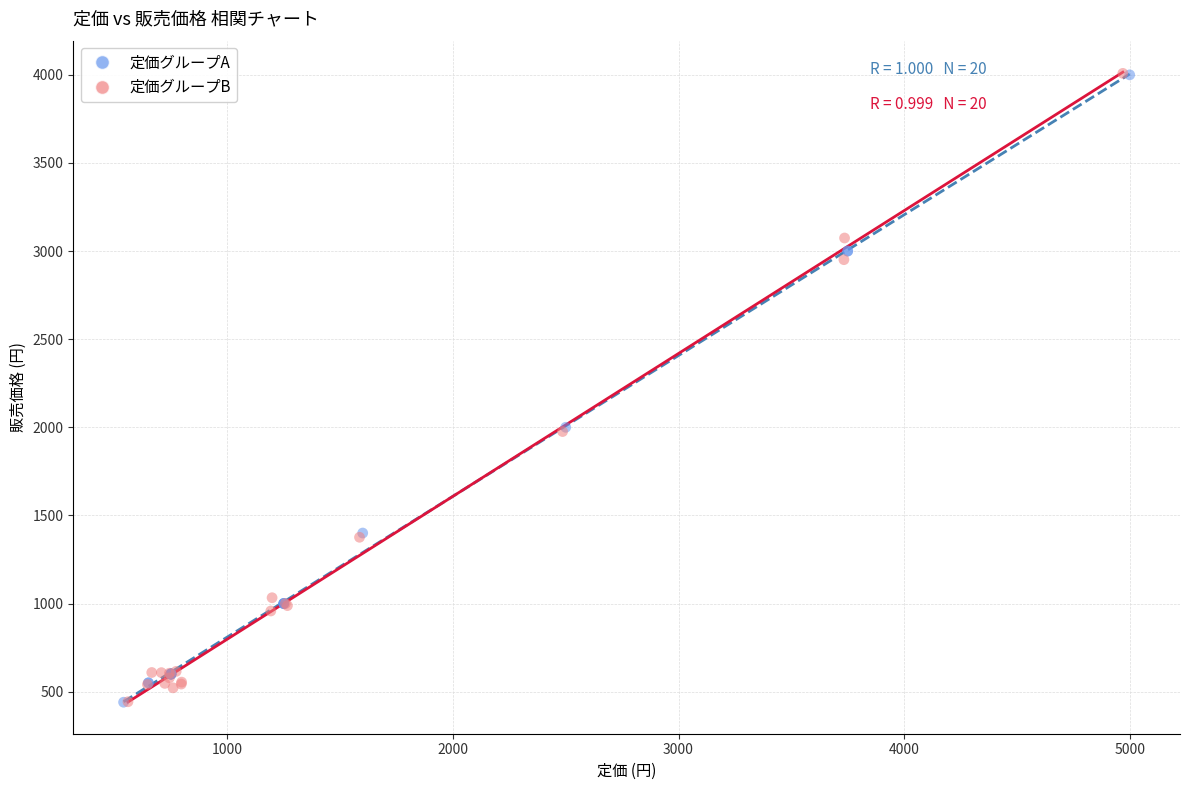

Which series has the largest Y range (max minus min)?

定価グループB